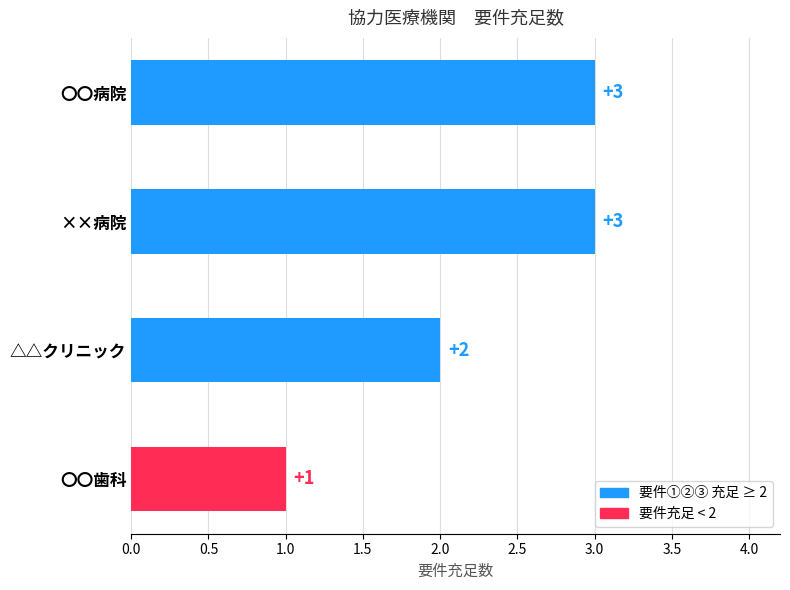

Where is the data nearest to the value 2?

△△クリニック